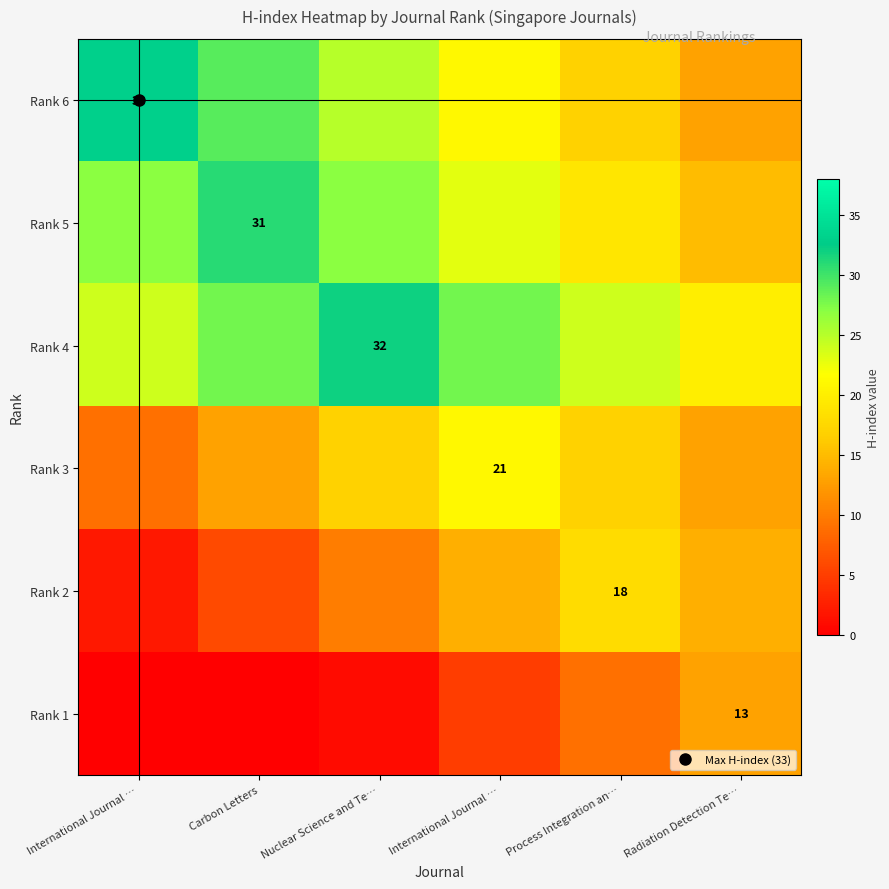

At which category does the chart reach its peak across all series?

International Journal …